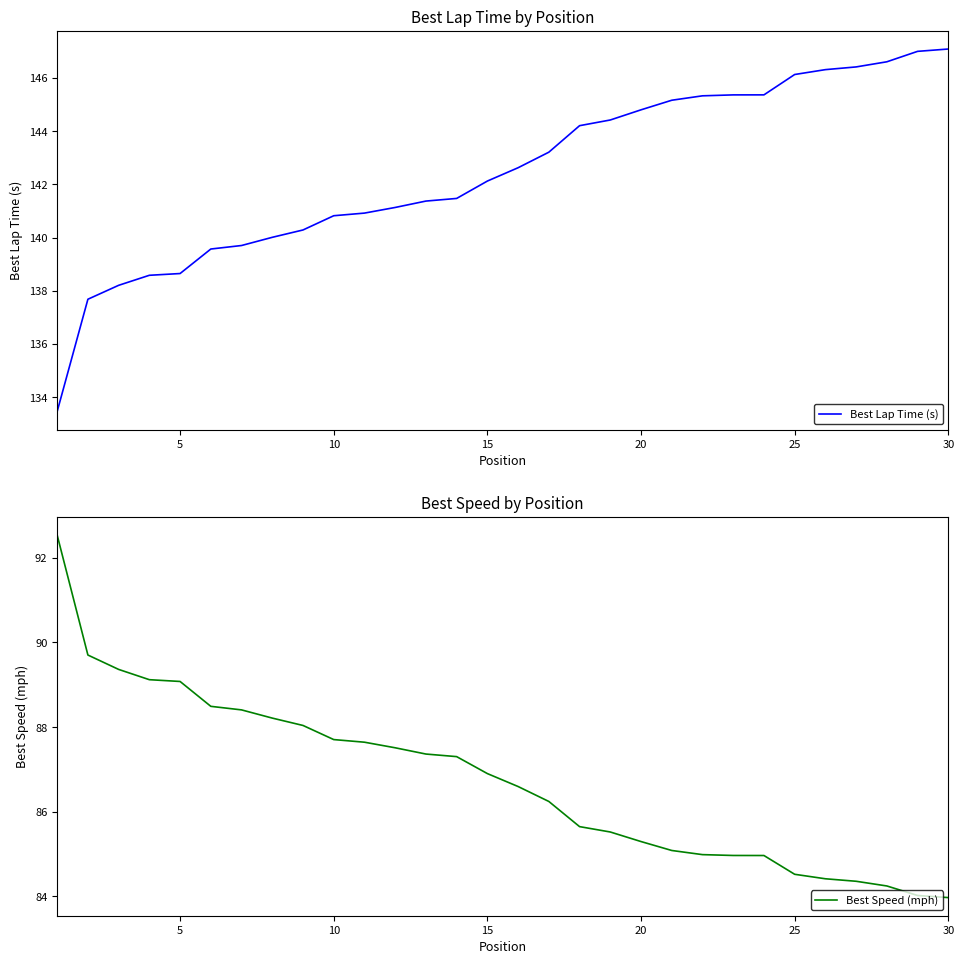

What is the maximum value for Best Lap Time (s)?

147.1